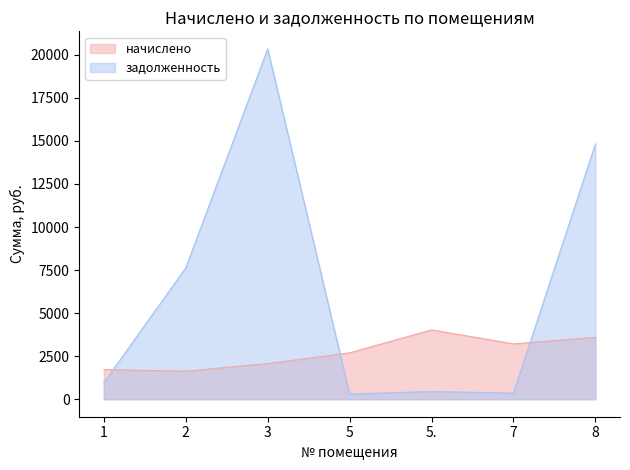

At 8, list the series in order from smallest to largest.

начислено, задолженность